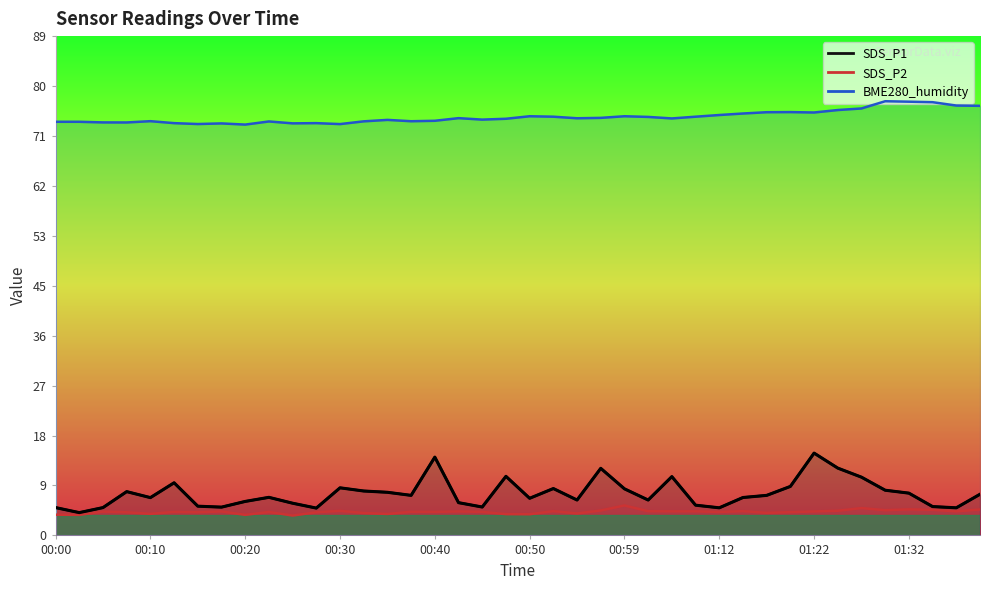

What is the difference between the second highest and second lowest values in the SDS_P1 series?

9.1